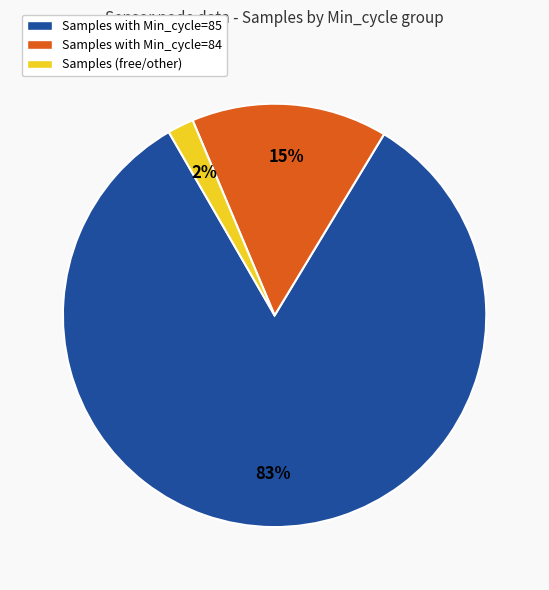

Do Samples with Min_cycle=85 and Samples with Min_cycle=84 together represent more than half of the pie?

Yes